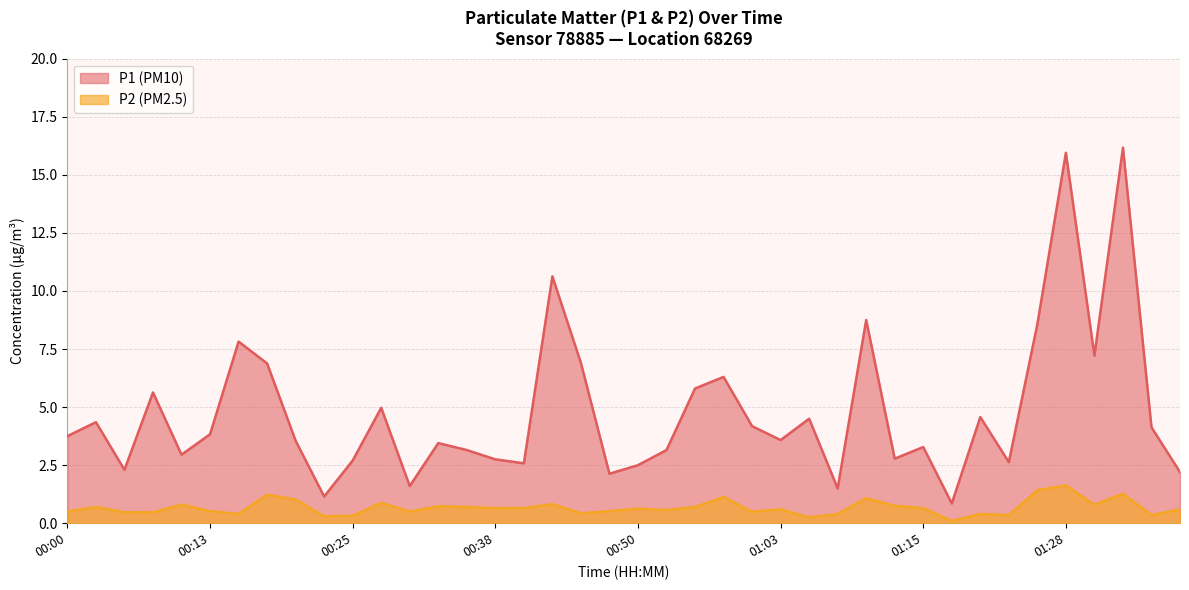

The value of P1 at 01:20 is 1.7. True or false?

False